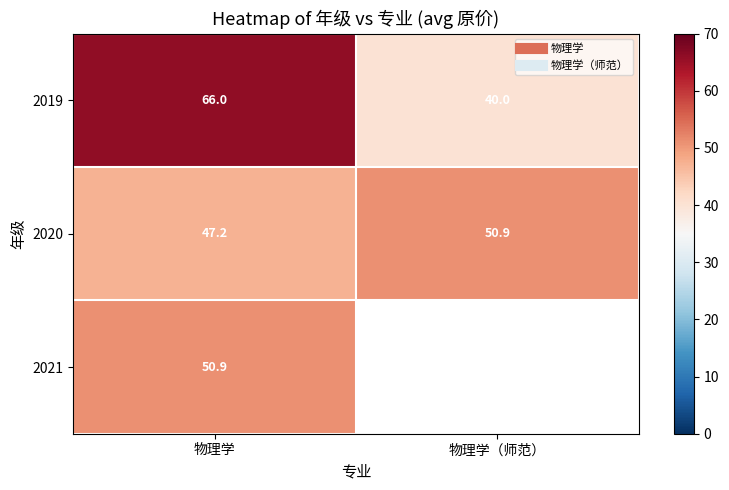

Rank the series by their maximum value, from highest to lowest.

2019, 2021, 2020